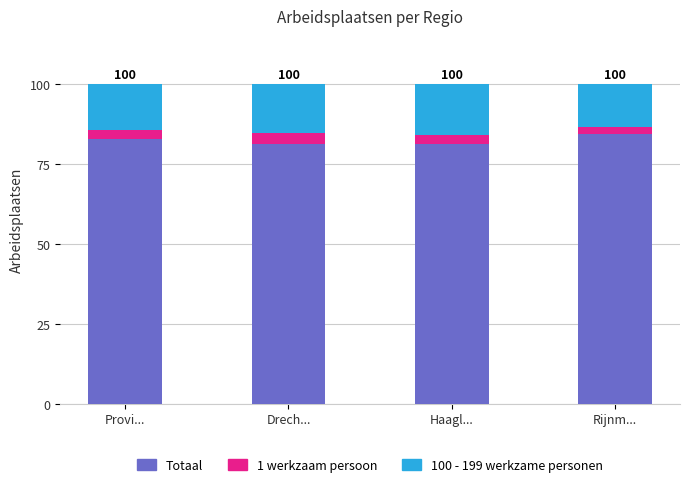

What is the lowest value of the Totaal series?

81.1